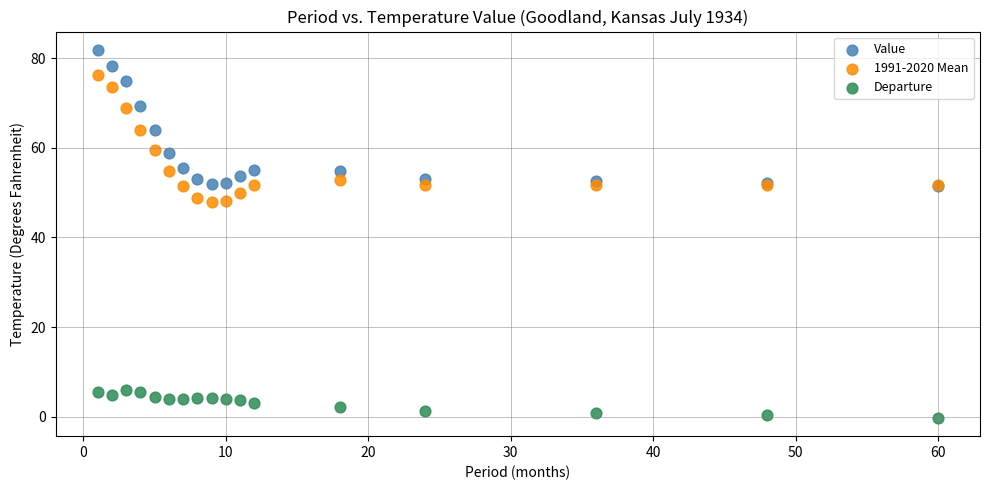

Which series has the widest spread of Y values?

Value